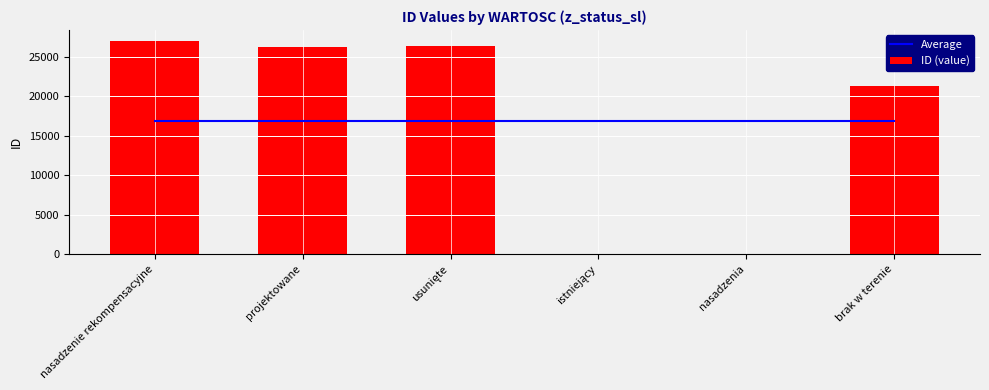

What is the highest value of the ID (value) series?

27046